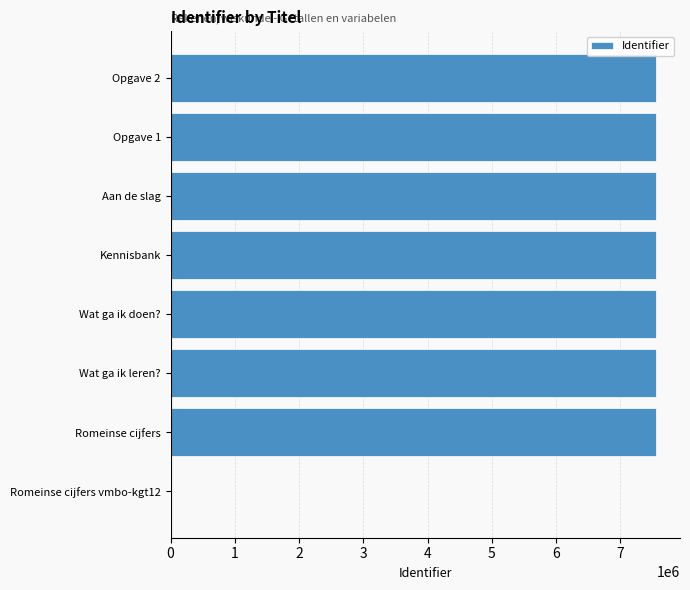

How many positive values are there?

7